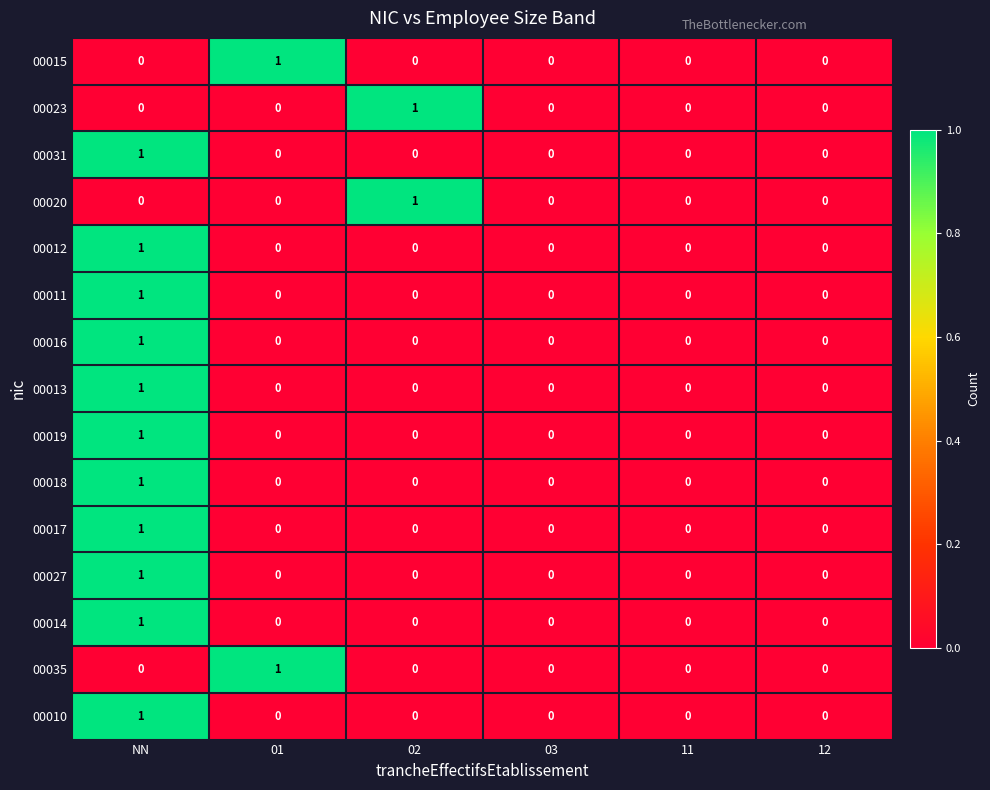

True or false: 00016 has a value of 1 at 02.

False